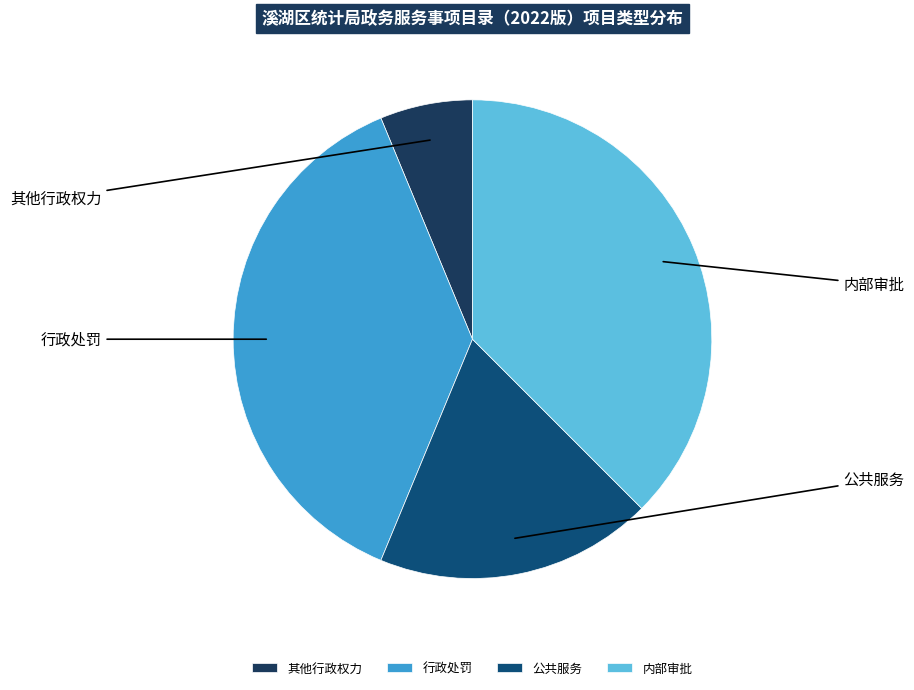

Which has a higher value, 其他行政权力 or 内部审批?

内部审批